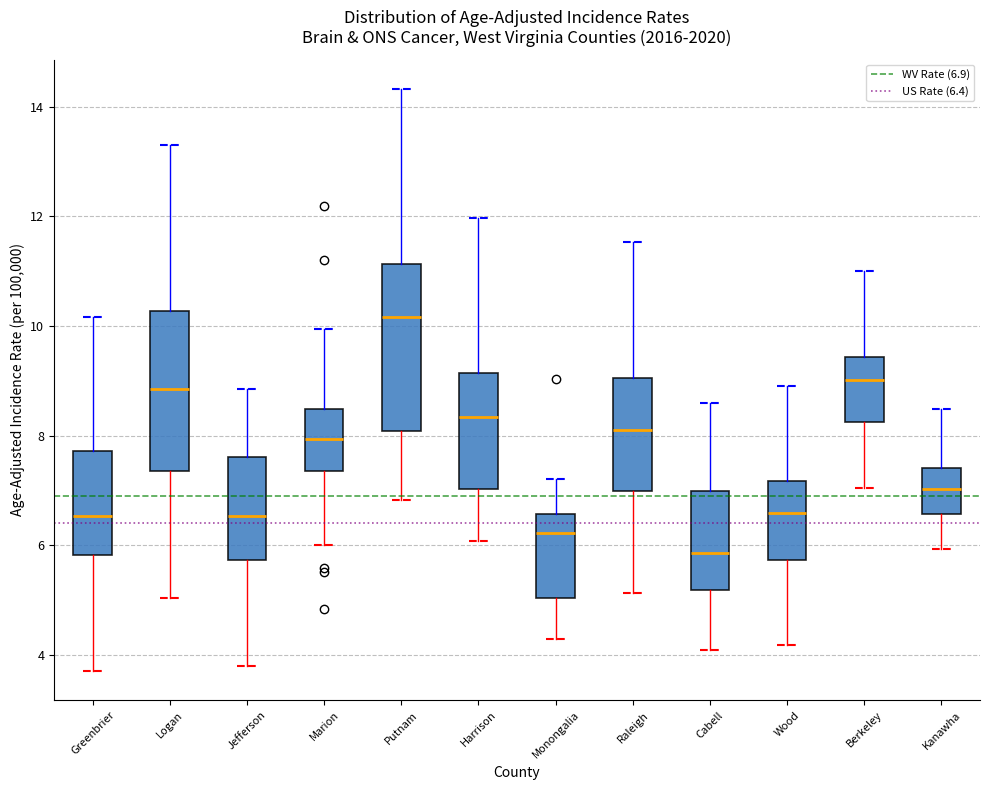

Reading left to right, transcribe this box plot: for each box, give where its median line is, the range the box spans, and where its two whiskers end, as read against the y-axis. The values are not printed on the chart, so give them approximately, as read against the axis.

Greenbrier: median 6.6, box 5.8 to 7.8, whiskers 3.8 to 10.2
Logan: median 8.8, box 7.4 to 10.2, whiskers 5.0 to 13.4
Jefferson: median 6.6, box 5.8 to 7.6, whiskers 3.8 to 8.8
Marion: median 8.0, box 7.4 to 8.4, whiskers 6.0 to 10.0
Putnam: median 10.2, box 8.0 to 11.2, whiskers 6.8 to 14.4
Harrison: median 8.4, box 7.0 to 9.2, whiskers 6.0 to 12.0
Monongalia: median 6.2, box 5.0 to 6.6, whiskers 4.2 to 7.2
Raleigh: median 8.2, box 7.0 to 9.0, whiskers 5.2 to 11.6
Cabell: median 5.8, box 5.2 to 7.0, whiskers 4.0 to 8.6
Wood: median 6.6, box 5.8 to 7.2, whiskers 4.2 to 9.0
Berkeley: median 9.0, box 8.2 to 9.4, whiskers 7.0 to 11.0
Kanawha: median 7.0, box 6.6 to 7.4, whiskers 6.0 to 8.4